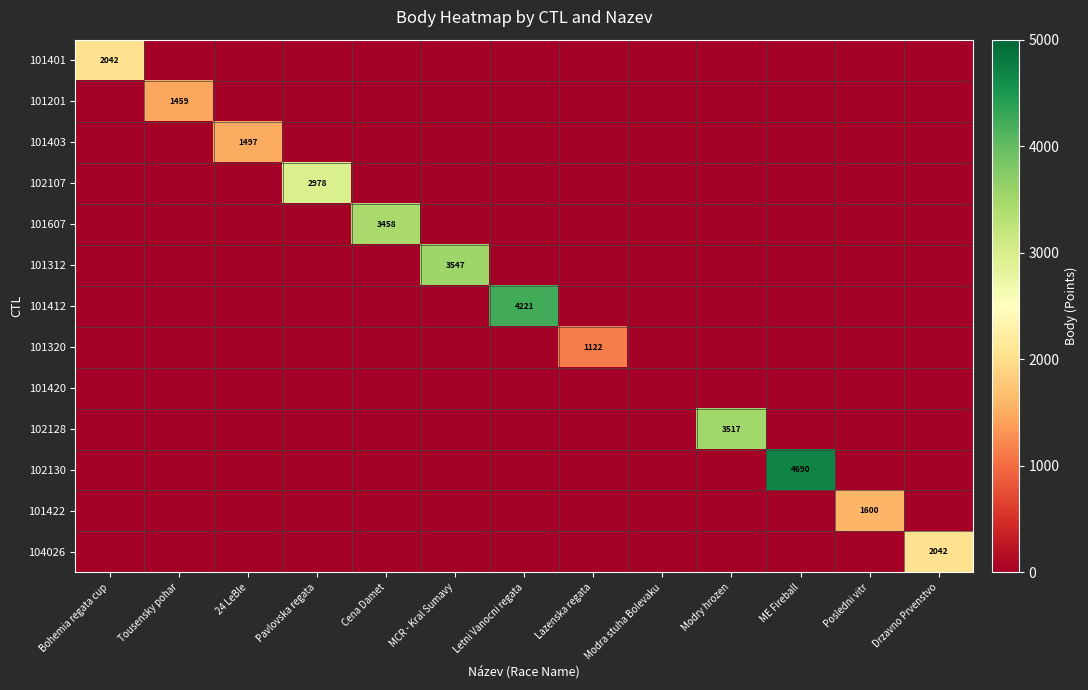

What is the difference between the highest and lowest values at MCR - Kral Sumavy?

3547